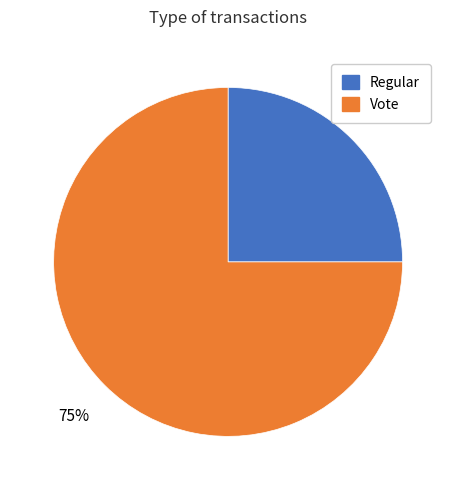

Do Regular and Vote together represent more than half of the pie?

Yes